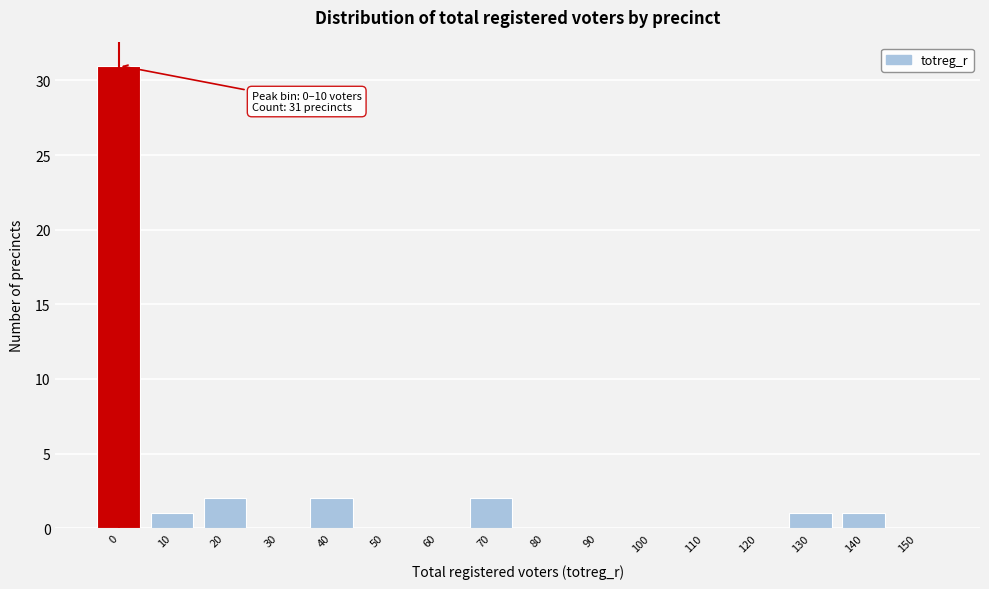

Reading left to right, extract all data points from this chart.

0=31	10=1	20=2	30=0	40=2	50=0	60=0	70=2	80=0	90=0	100=0	110=0	120=0	130=1	140=1	150=0